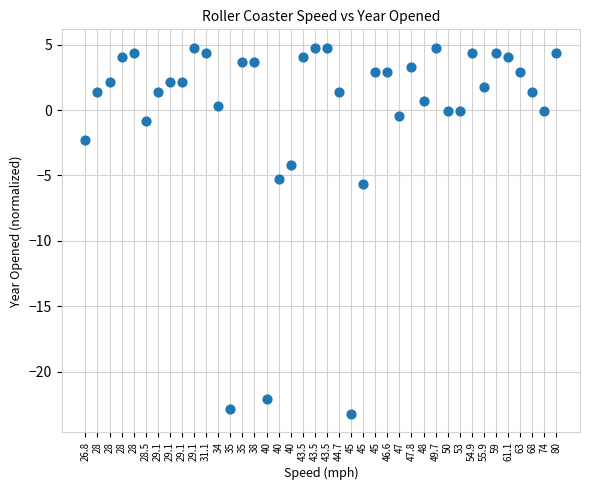

What is the range of Y values (max minus min)?

28.0